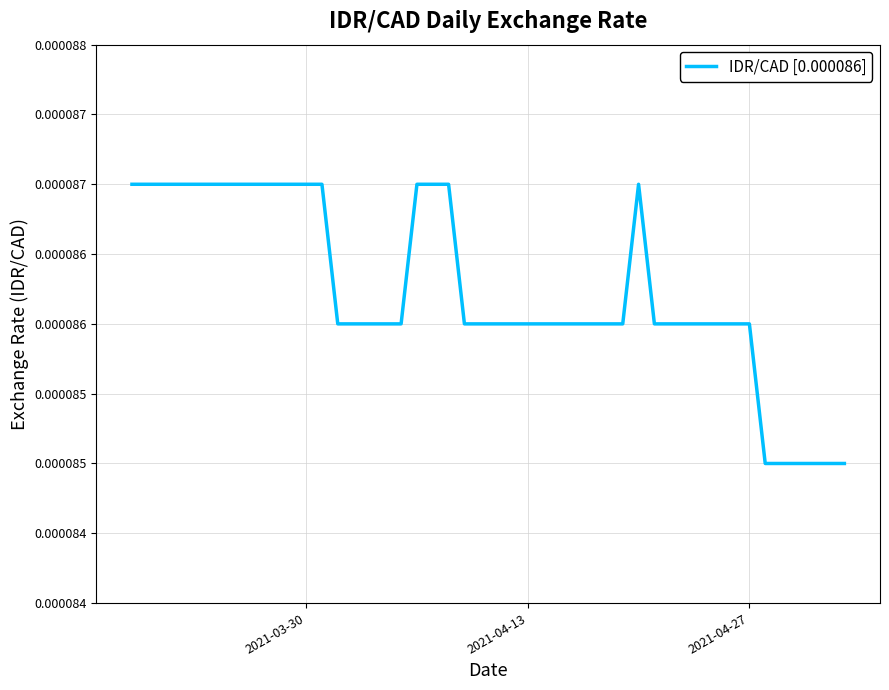

Is this an area chart (filled region under the line)?

No